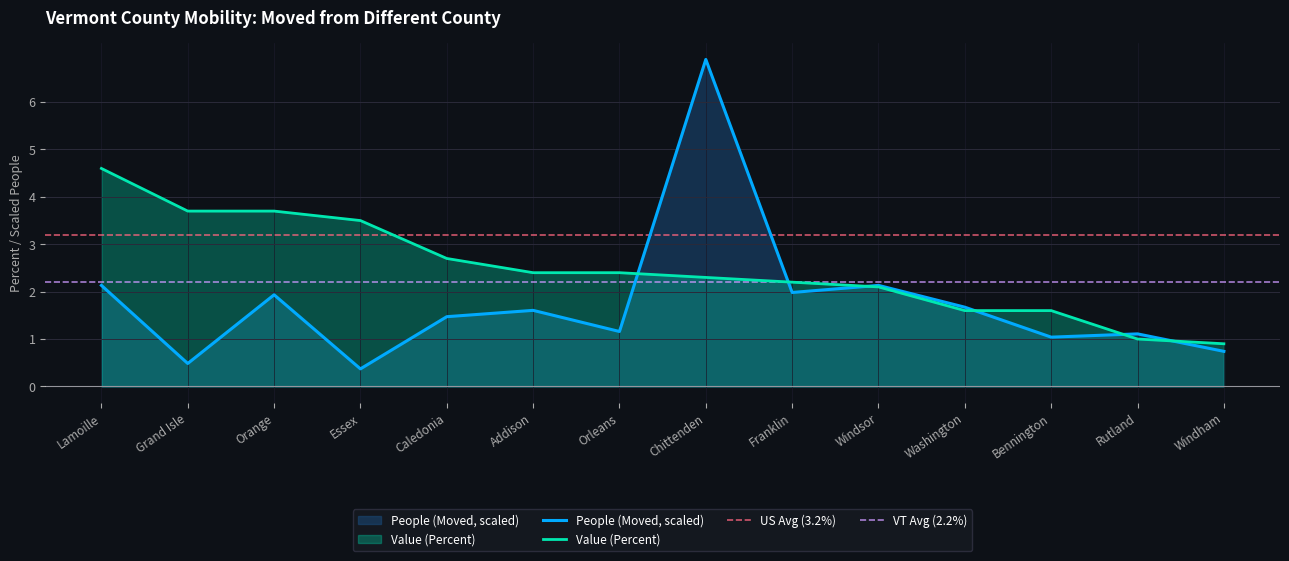

Rank the series by their average value, from highest to lowest.

Value (Percent), People (Moved)